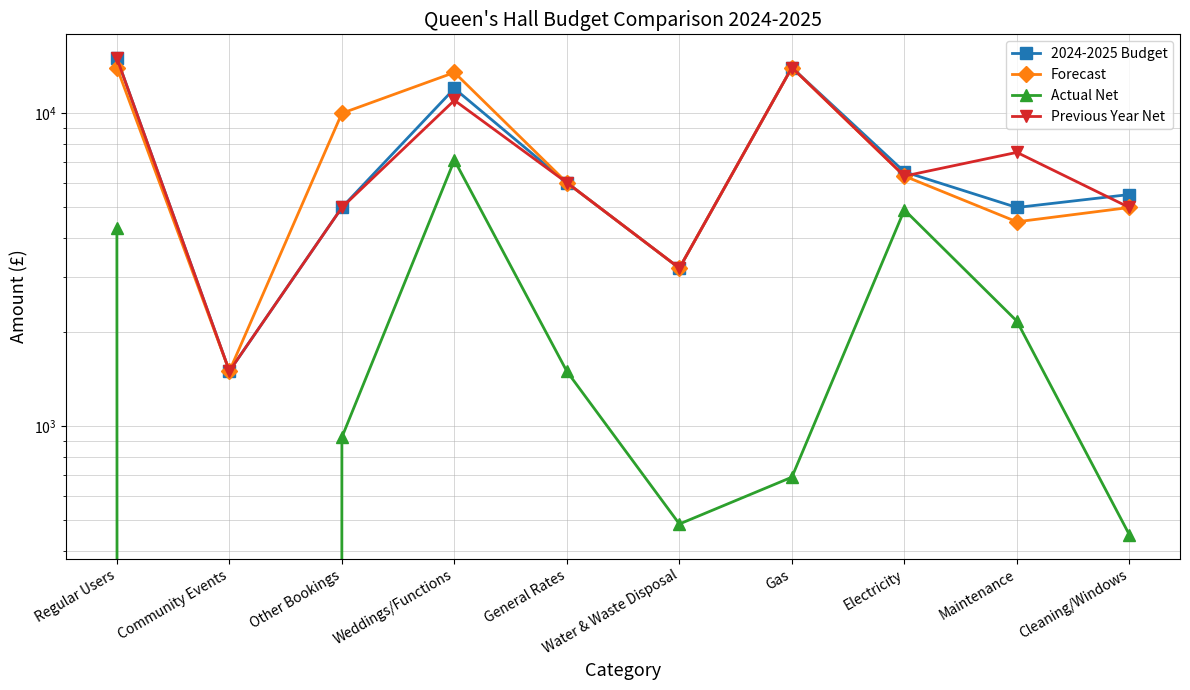

Reading right to left, transcribe all the data shown in this chart.

2024-2025 Budget: Cleaning/Windows=5500.0	Maintenance=5000.0	Electricity=6500.0	Gas=14000.0	Water & Waste Disposal=3200.0	General Rates=6000.0	Weddings/Functions=12000.0	Other Bookings=5000.0	Community Events=1500.0	Regular Users=15000.0
Forecast: Cleaning/Windows=5000.0	Maintenance=4500.0	Electricity=6300.0	Gas=14000.0	Water & Waste Disposal=3200.0	General Rates=6000.0	Weddings/Functions=13500.0	Other Bookings=10000.0	Community Events=1500.0	Regular Users=14000.0
Actual Net: Cleaning/Windows=450.0	Maintenance=2166.5	Electricity=4911.6	Gas=687.5	Water & Waste Disposal=487.1	General Rates=1497.0	Weddings/Functions=7083.4	Other Bookings=922.2	Community Events=0.0	Regular Users=4291.5
Previous Year Net: Cleaning/Windows=5000.0	Maintenance=7500.0	Electricity=6300.0	Gas=14000.0	Water & Waste Disposal=3200.0	General Rates=6000.0	Weddings/Functions=11000.0	Other Bookings=5000.0	Community Events=1500.0	Regular Users=15000.0